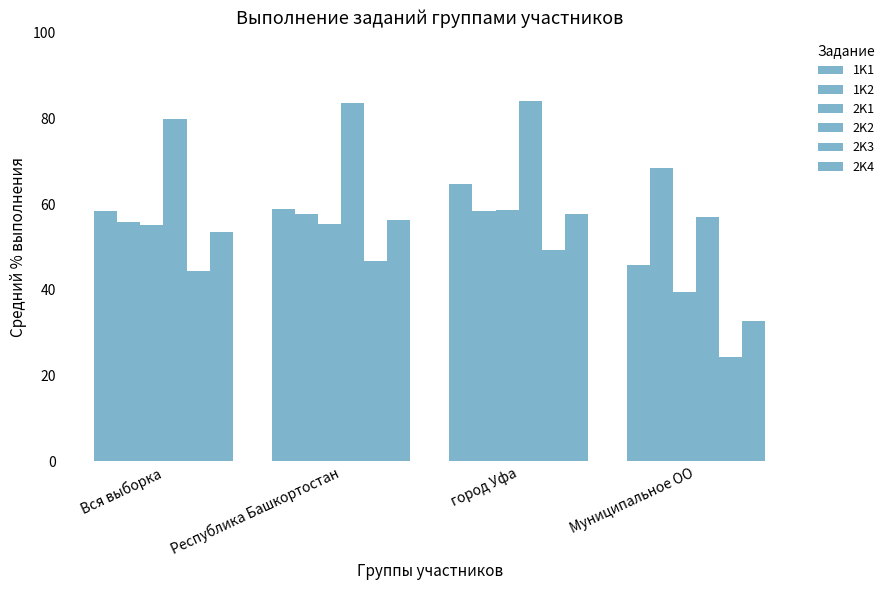

Count the number of categories in the chart.

4